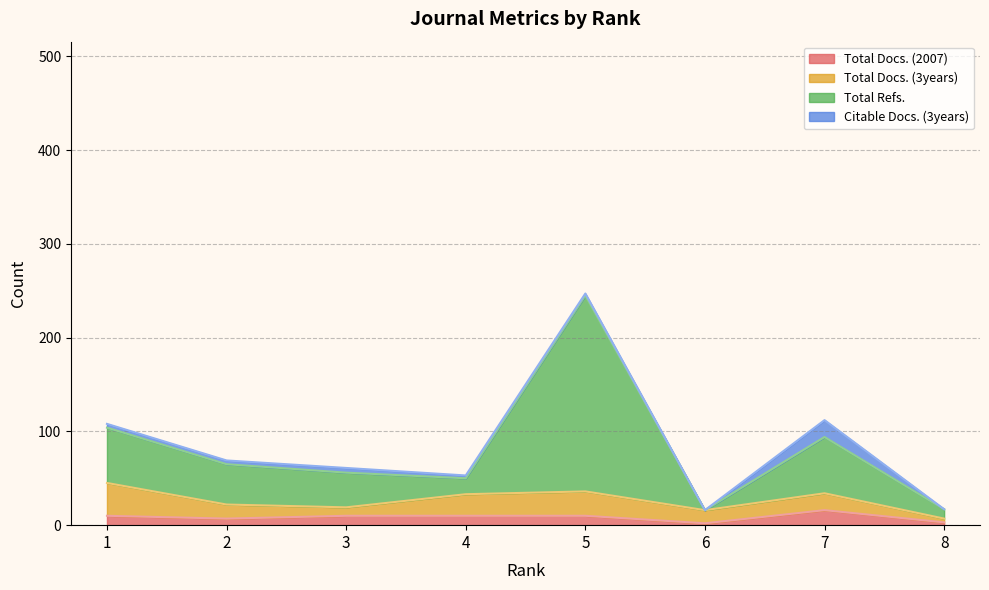

What is the difference between the Total Docs. (2007) values at 4 and 8?

7